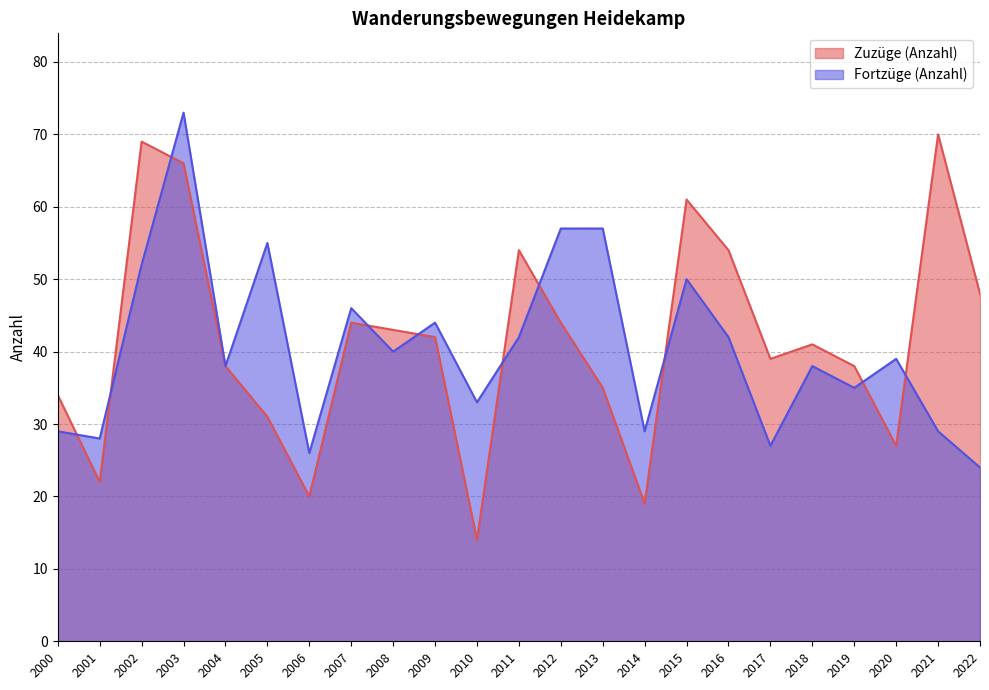

True or false: Fortzüge (Anzahl) and Zuzüge (Anzahl) cross at least once.

True